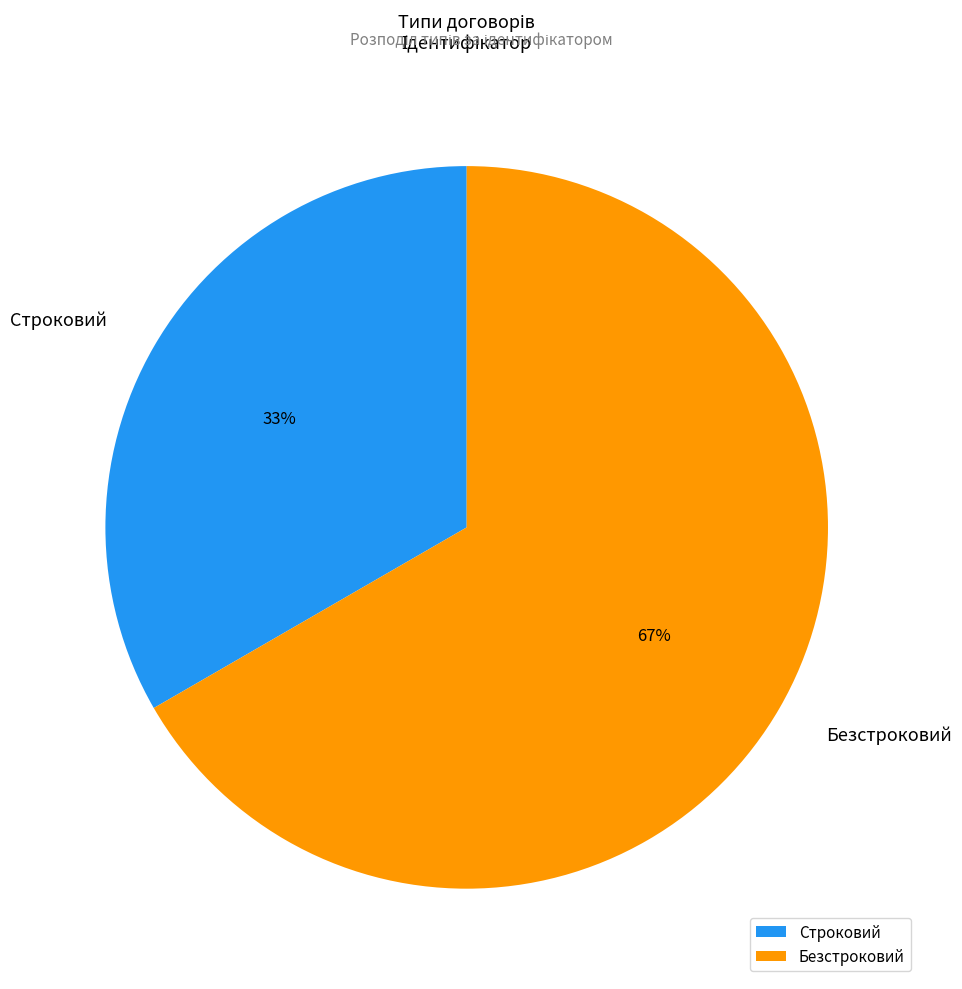

Which slice is the smallest?

Строковий